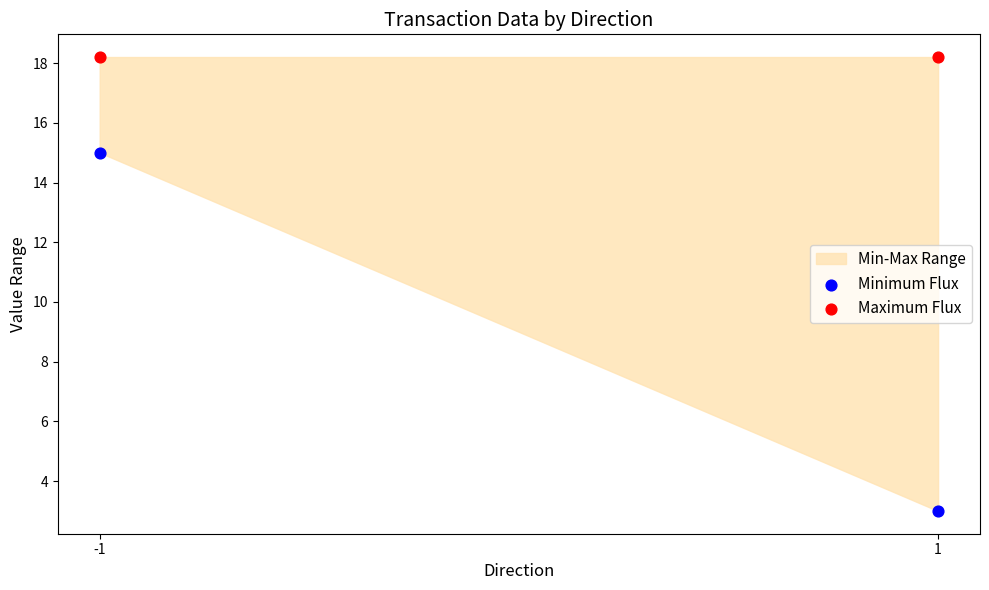

Across all data points, what is the average Y value?

13.6